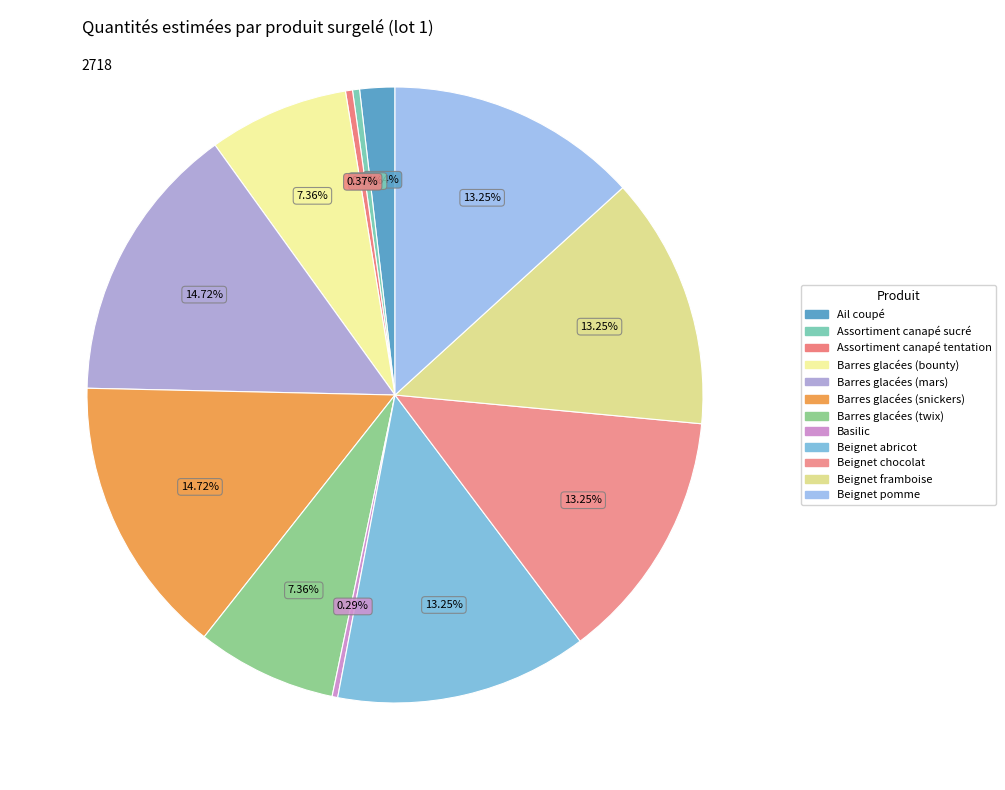

Is it true that Barres glacées (bounty) is 18% of the pie?

False